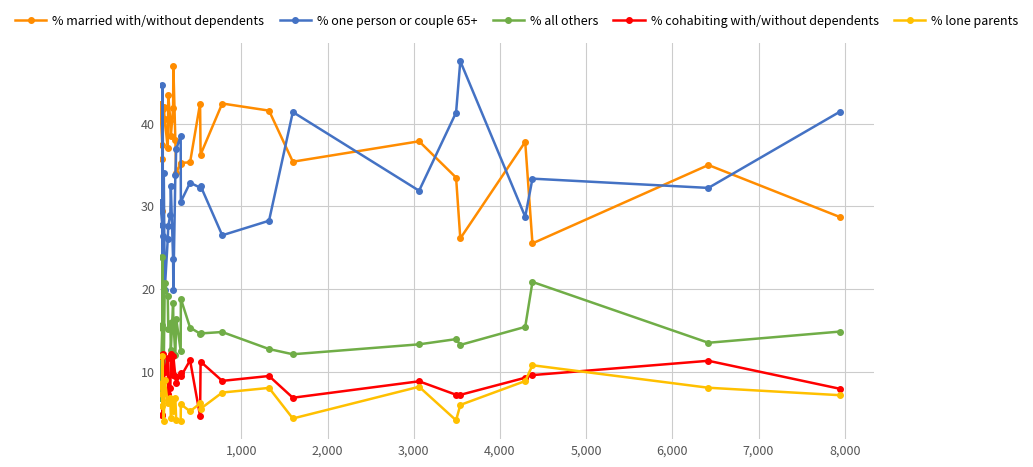

At how many categories does at least one series exceed 30?

30